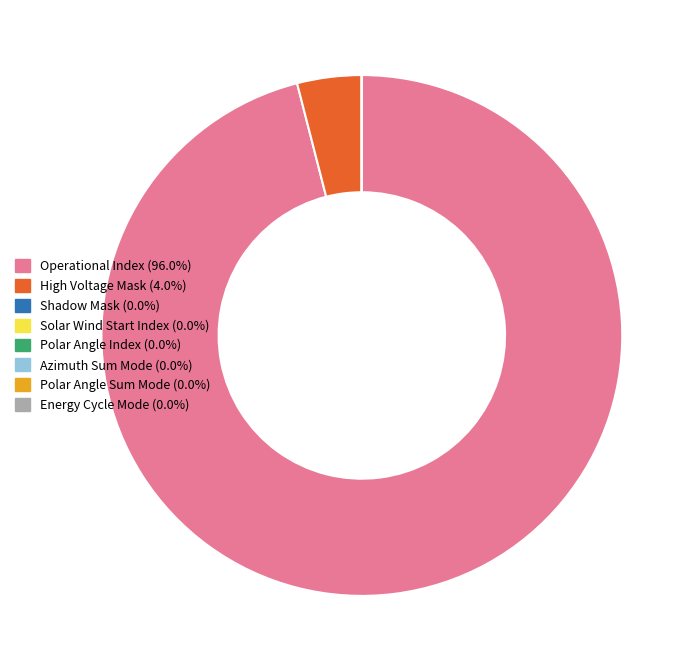

Is it true that High Voltage Mask is 4% of the pie?

True